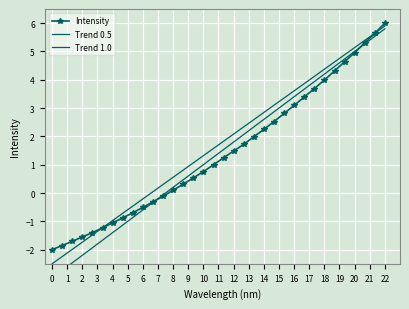

How many values exceed 1?

17